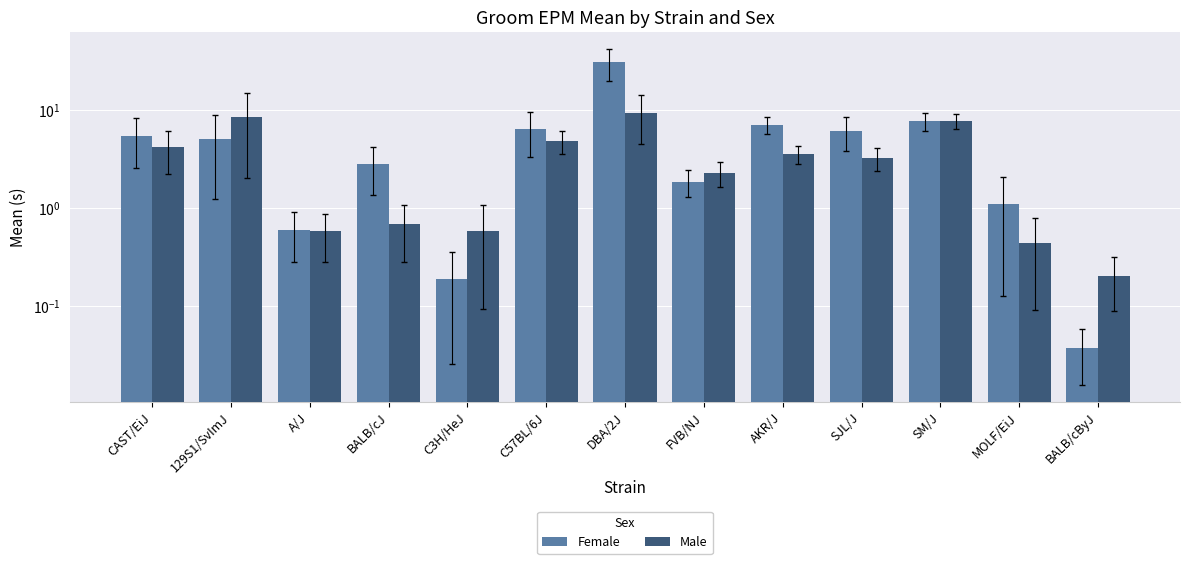

What are all the series names shown in the legend?

Female, Male